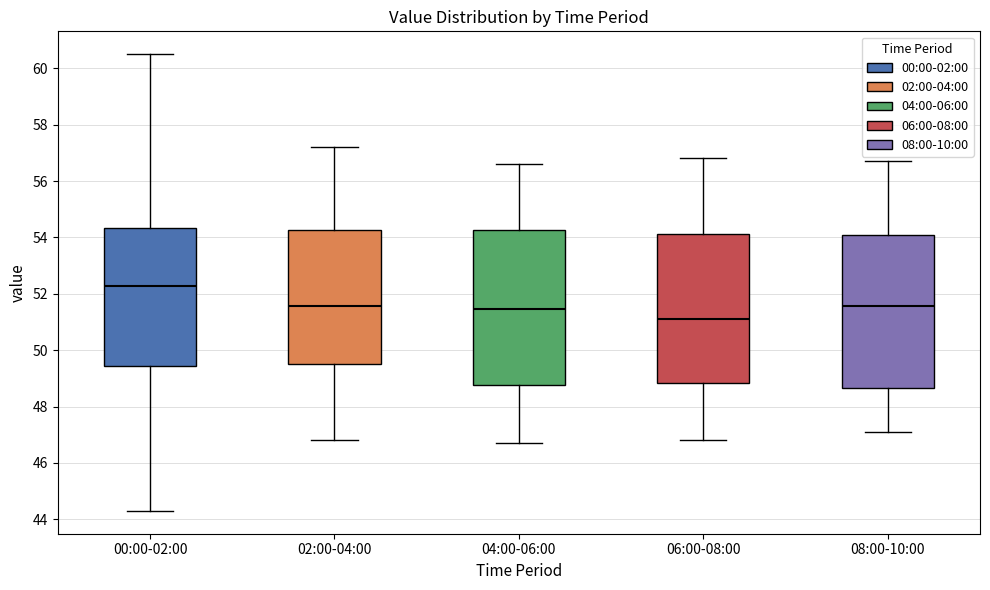

Which box's median line is the highest?

00:00-02:00